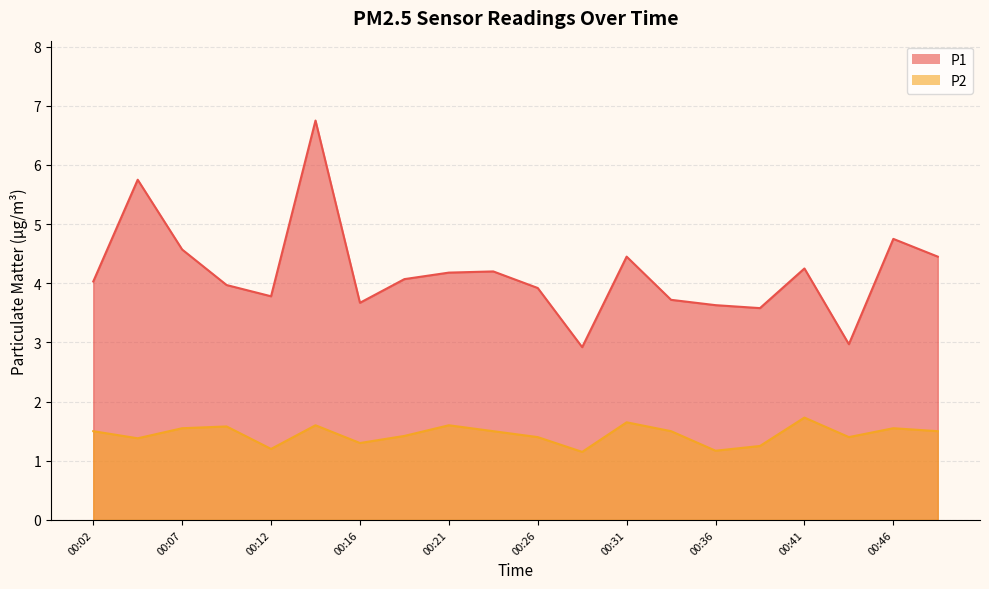

At which category is the sum across all series the highest?

00:14